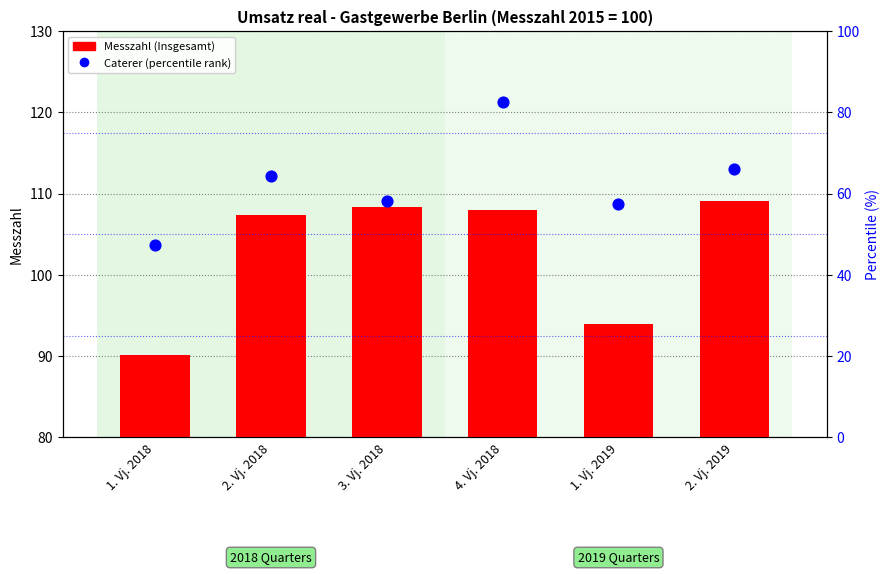

At how many categories does at least one series exceed 94?

4